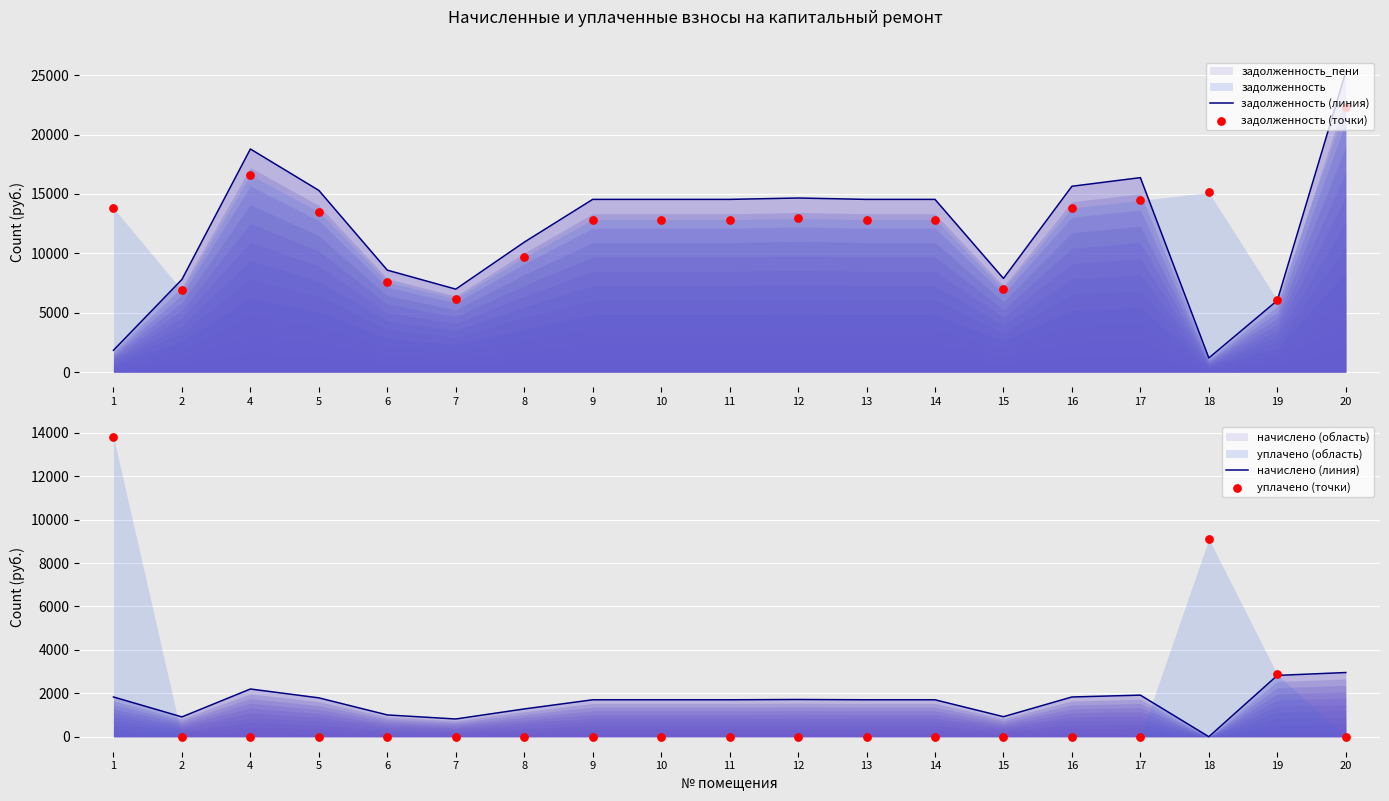

What is the total value across all series at 2?

15588.0